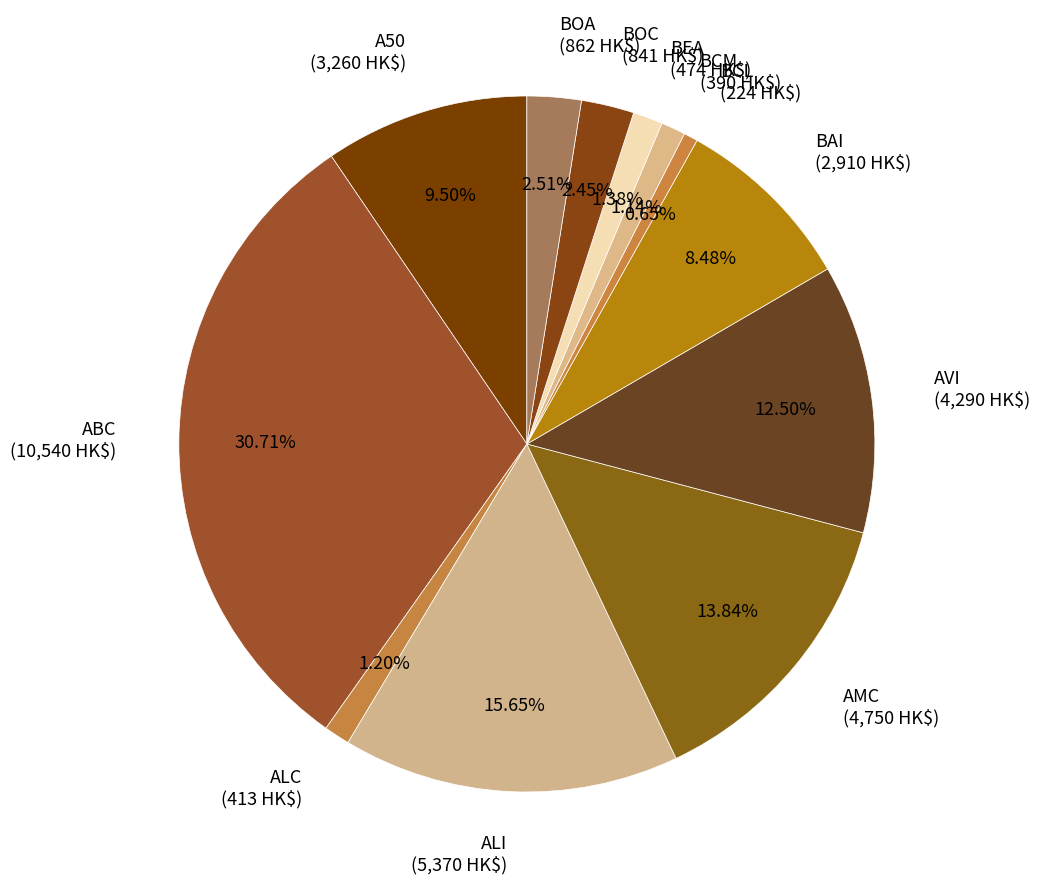

Does AVI (4,290 HK$) represent more than half of the total?

No